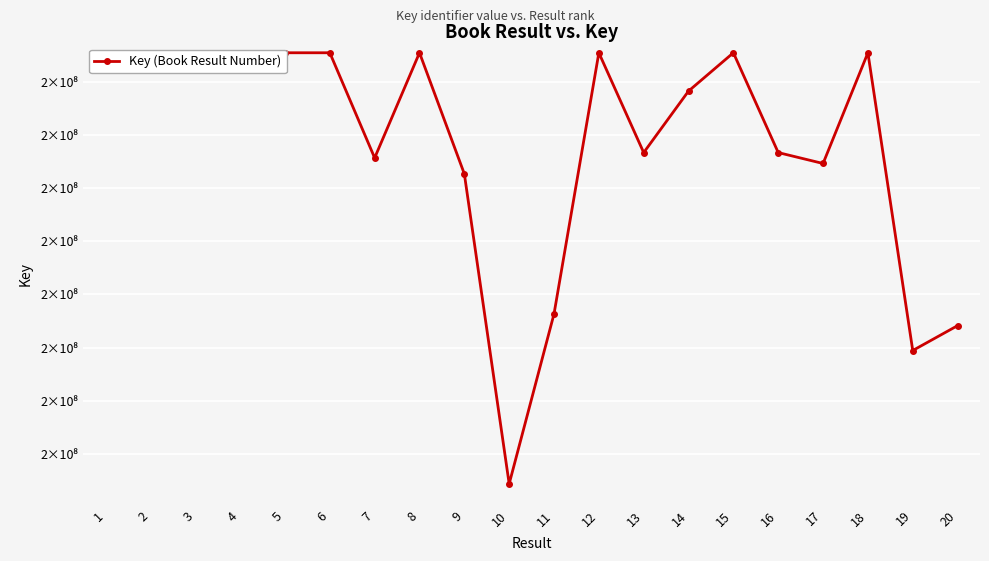

Which category has the lowest value across all series?

10